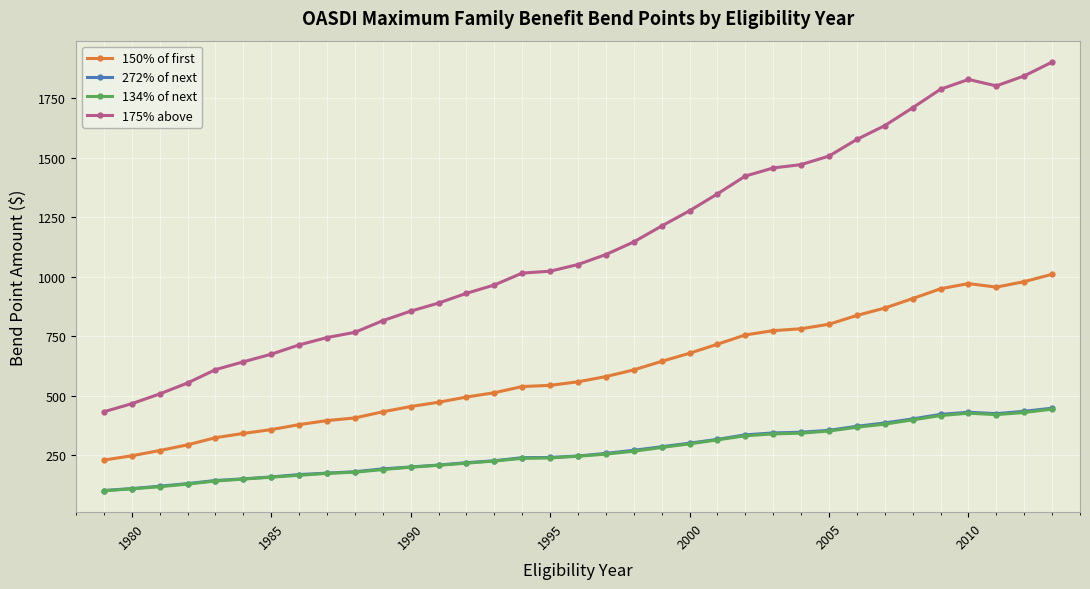

True or false: 134% of next and 150% of first cross at least once.

False